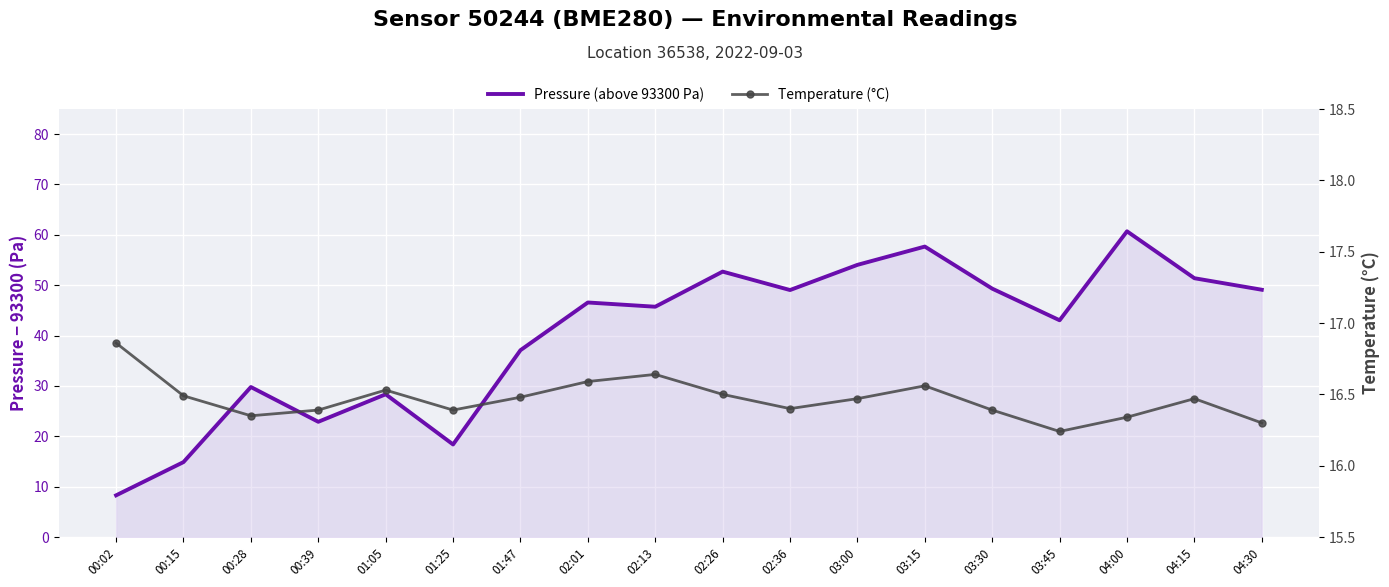

Reading left to right, what are all the values shown in this chart?

Pressure (above 93300 Pa): 8.3	14.9	29.8	22.9	28.3	18.4	37.1	46.6	45.7	52.7	49.0	54.0	57.7	49.3	43.0	60.7	51.4	49.1
Temperature (°C): 16.9	16.5	16.4	16.4	16.5	16.4	16.5	16.6	16.6	16.5	16.4	16.5	16.6	16.4	16.2	16.3	16.5	16.3